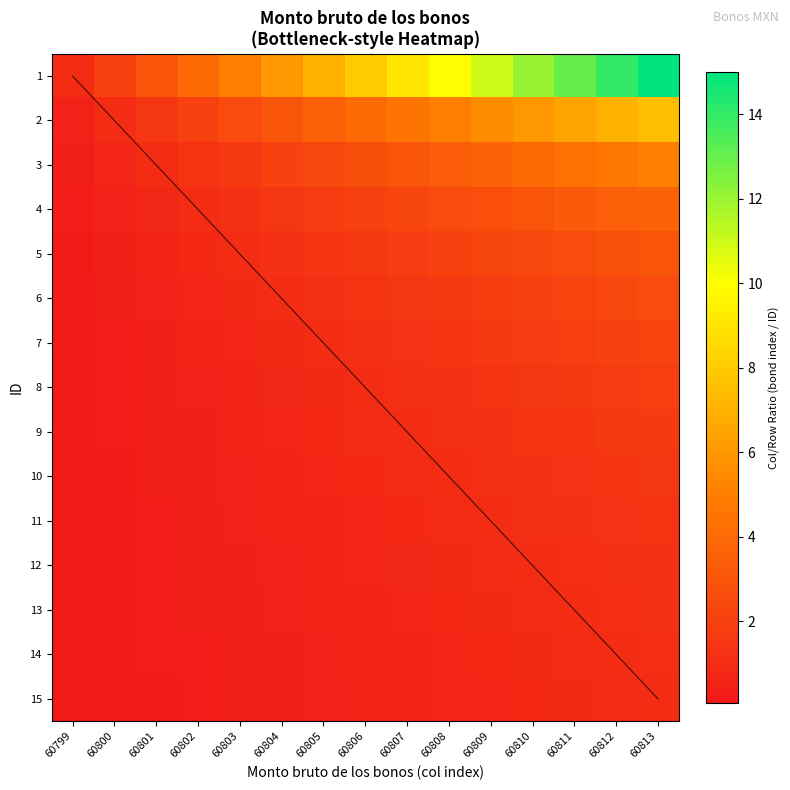

At how many categories does at least one series exceed 9?

6